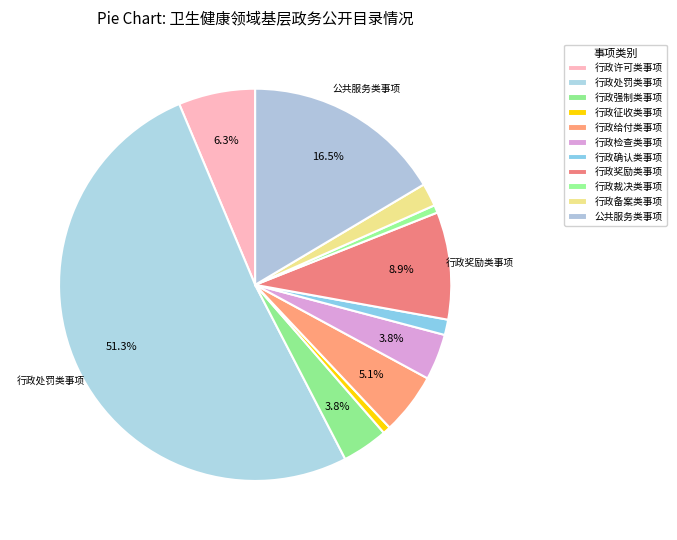

What percentage do 行政检查类事项 and 行政确认类事项 together represent?

5.1%